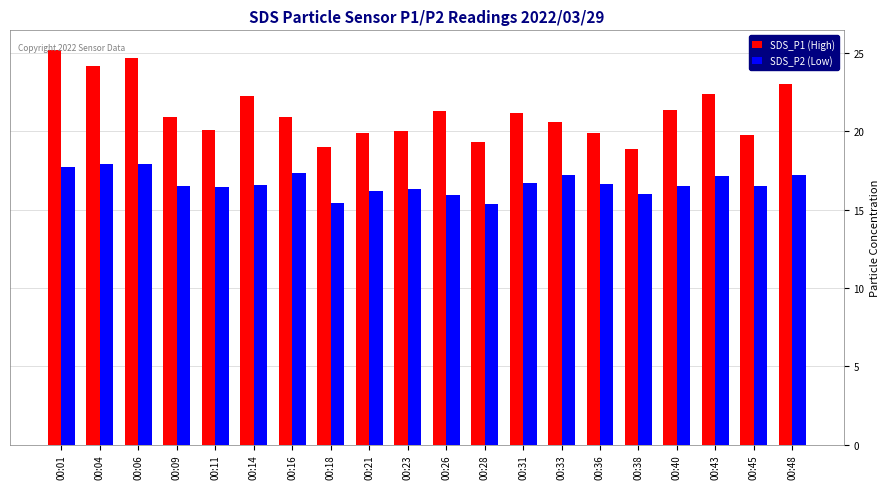

What is the difference between the maximum and second lowest values in the SDS_P1 (High) series?

6.2